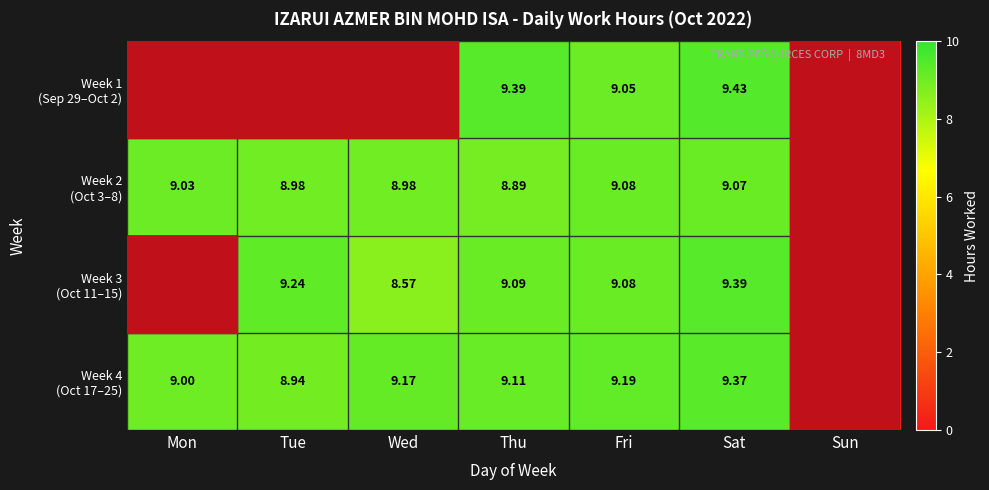

Is the value of Week 3 (Oct 11–15) at Mon greater than the value of Week 2 (Oct 3–8) at Thu?

No